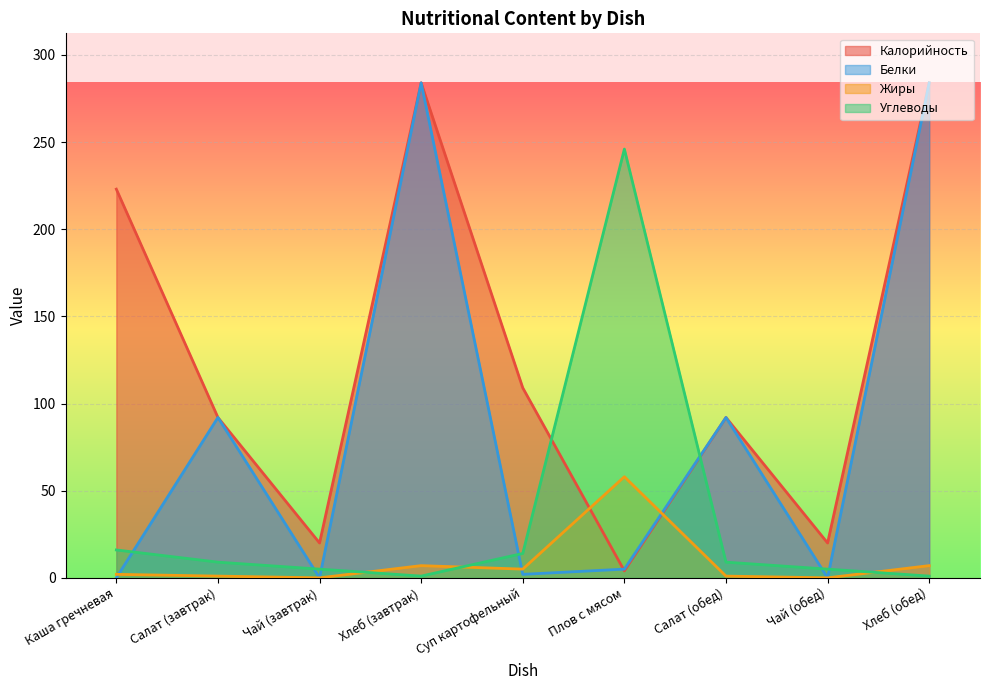

How many lines are shown in the chart?

4